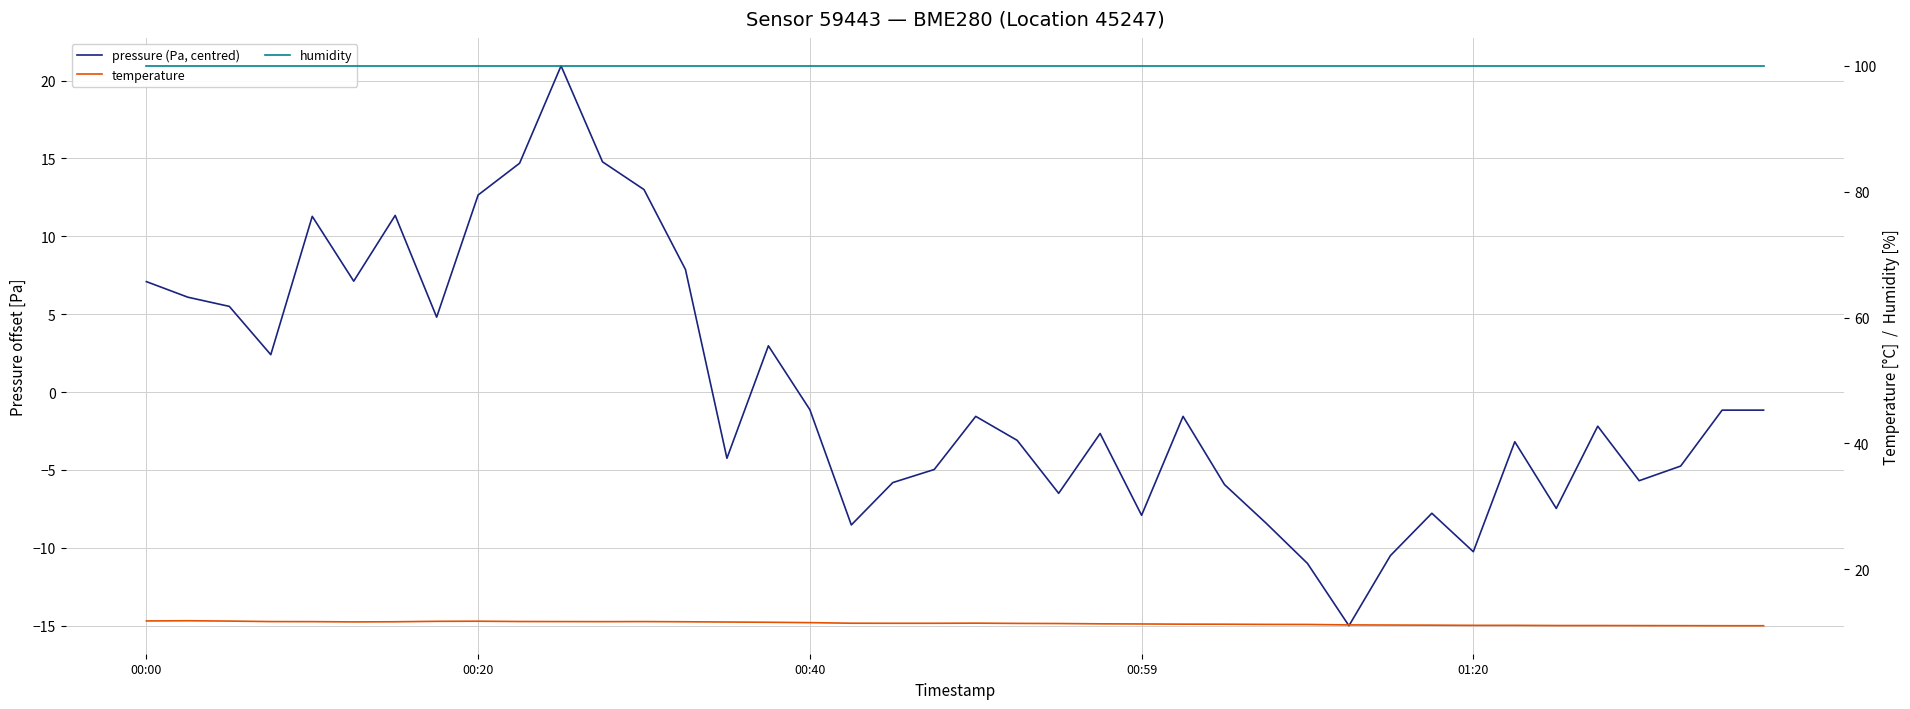

How many negative values does the pressure (Pa, centred) series have?

25